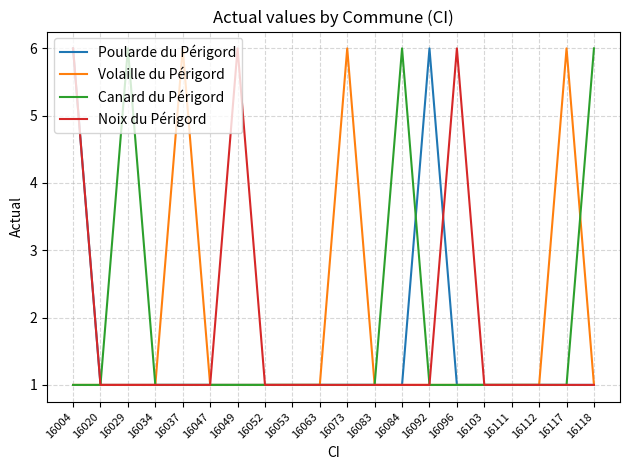

What is the approximate value of Poularde du Périgord at 16118?

1